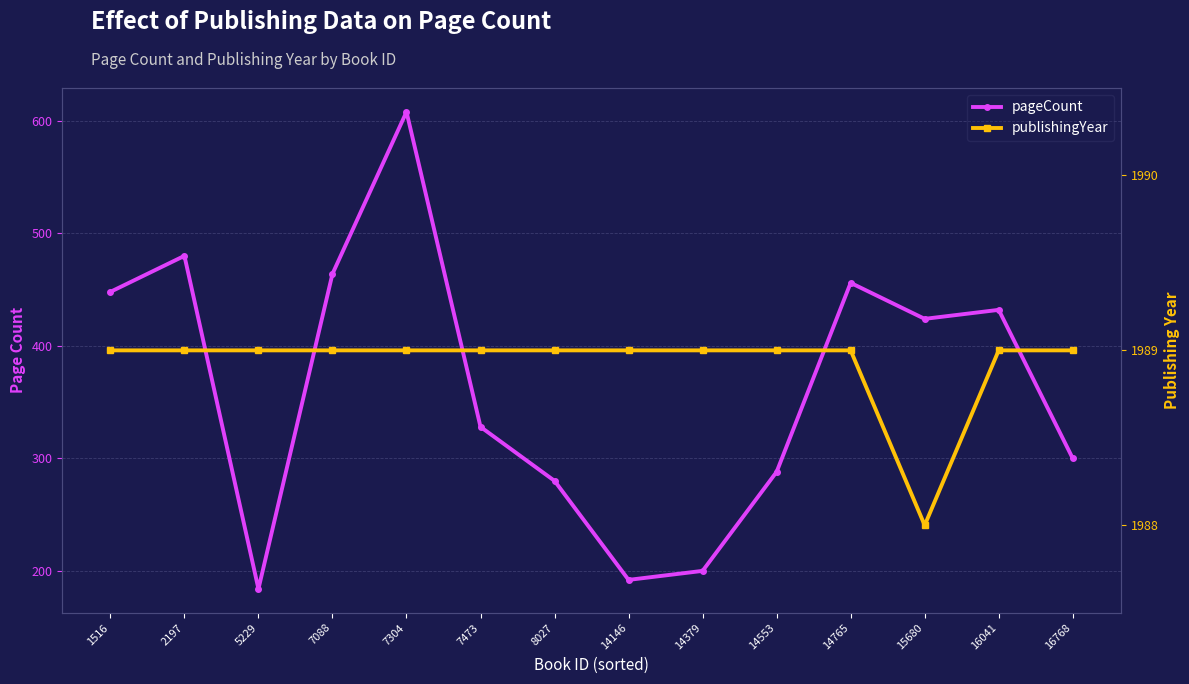

At which category does publishingYear reach its first local valley?

15680